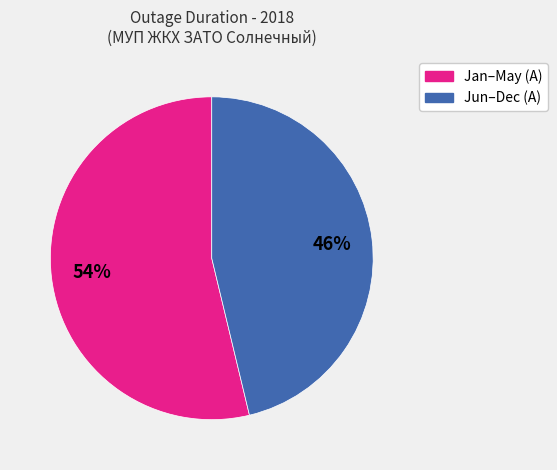

To the nearest percent, what is the average slice percentage?

50%